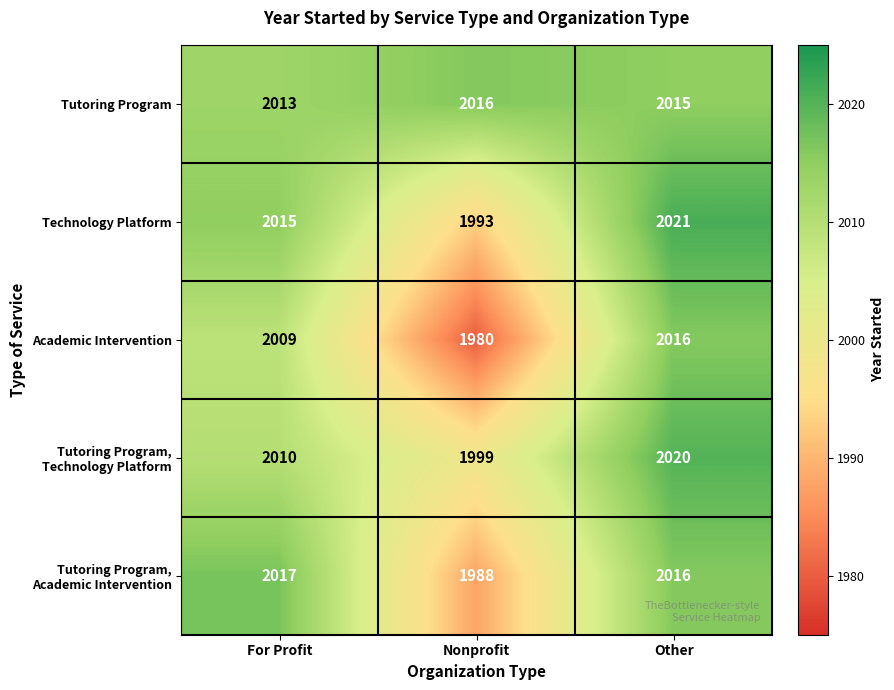

At which label is Technology Platform closest to 2007?

For Profit